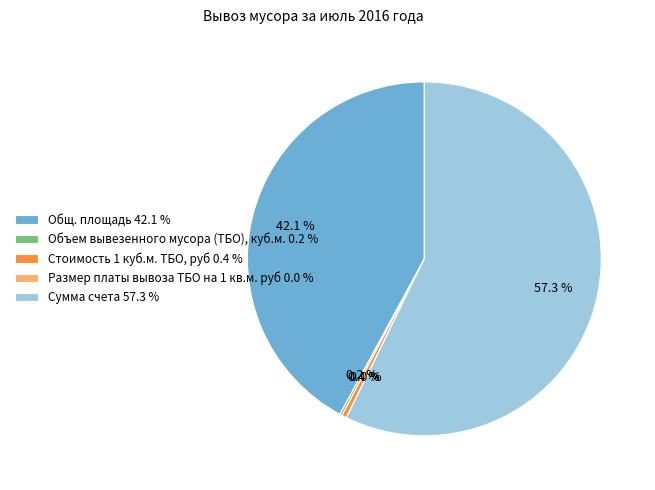

To the nearest percent, what portion does Общ. площадь represent?

42%